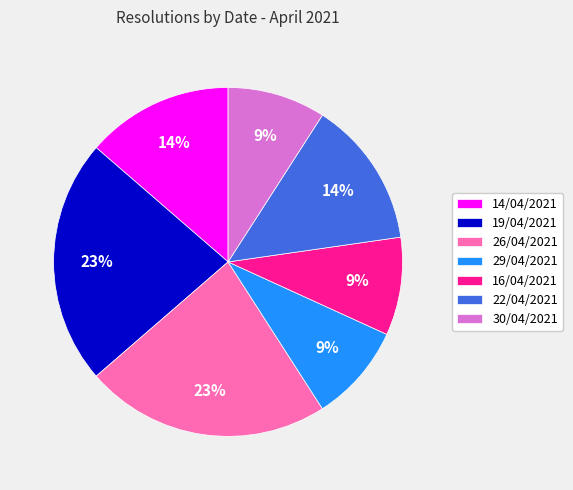

To the nearest percent, what is the difference between the largest and smallest slice percentages?

14%